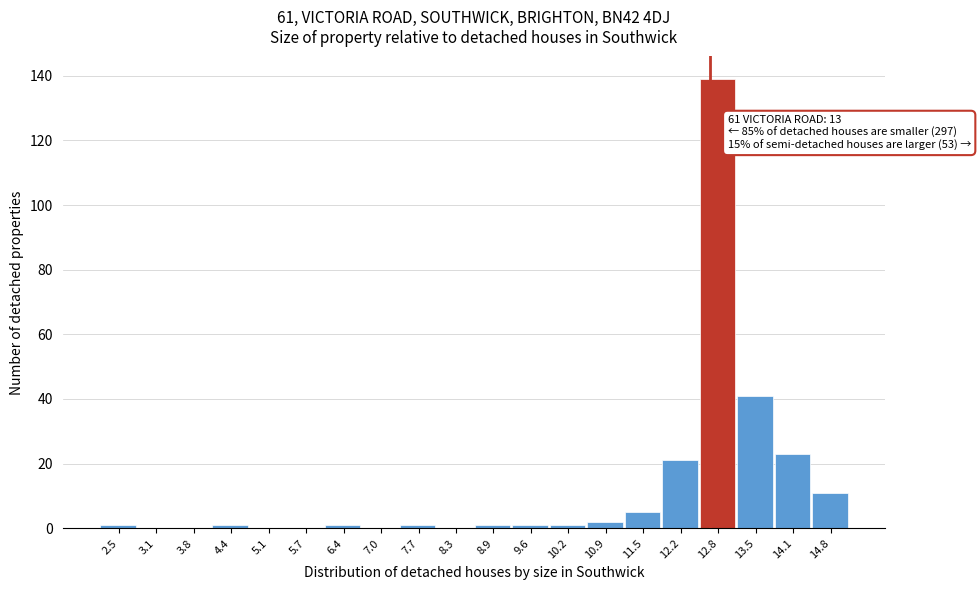

Reading left to right, list all the values displayed in this chart.

2.5=1	3.1=0	3.8=0	4.4=1	5.1=0	5.7=0	6.4=1	7.0=0	7.7=1	8.3=0	8.9=1	9.6=1	10.2=1	10.9=2	11.5=5	12.2=21	12.8=139	13.5=41	14.1=23	14.8=11